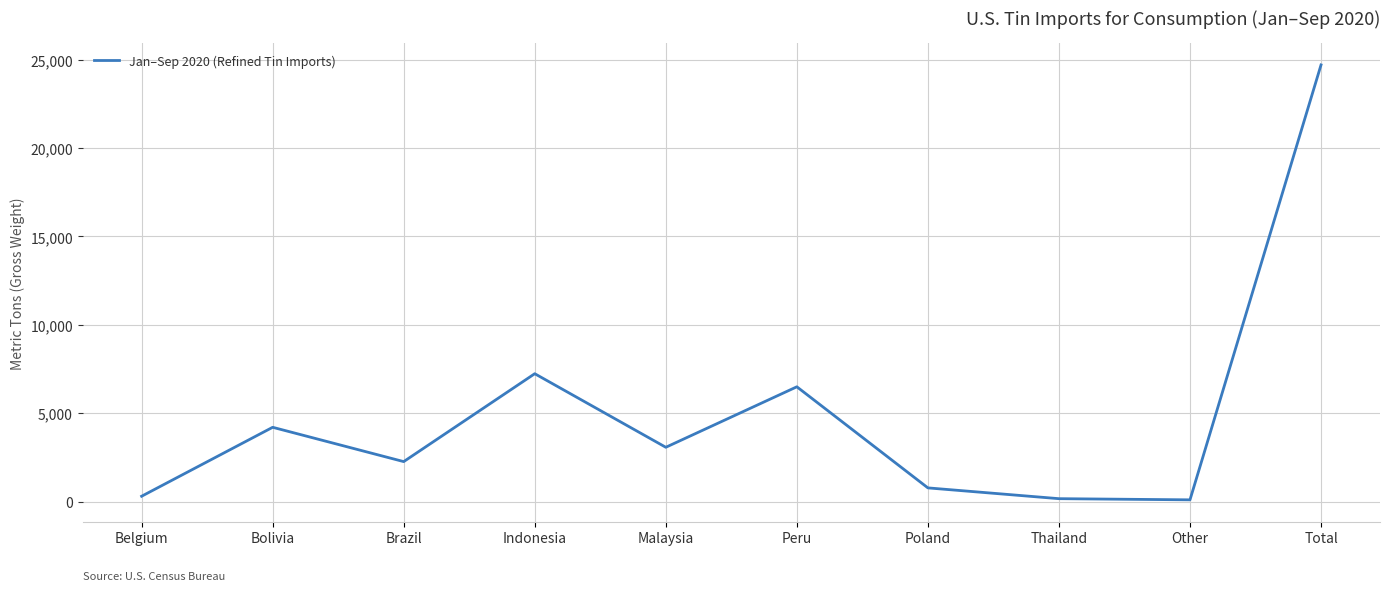

What is the difference between the maximum and minimum values?

24592